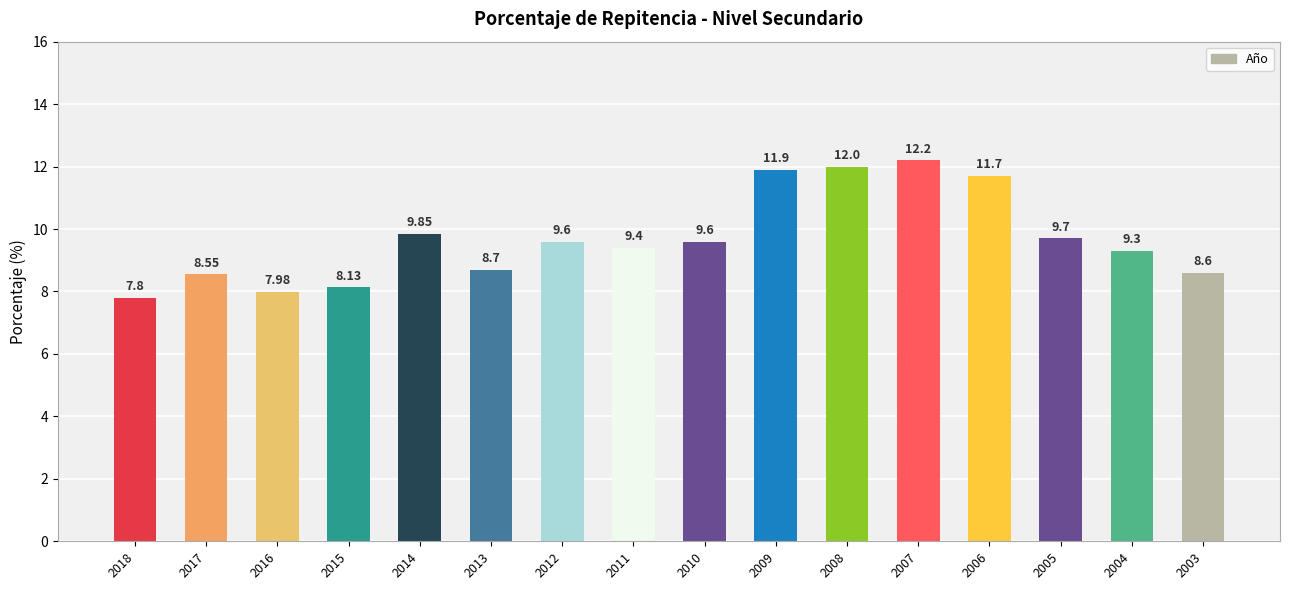

Which label corresponds to the largest value in the chart?

2007